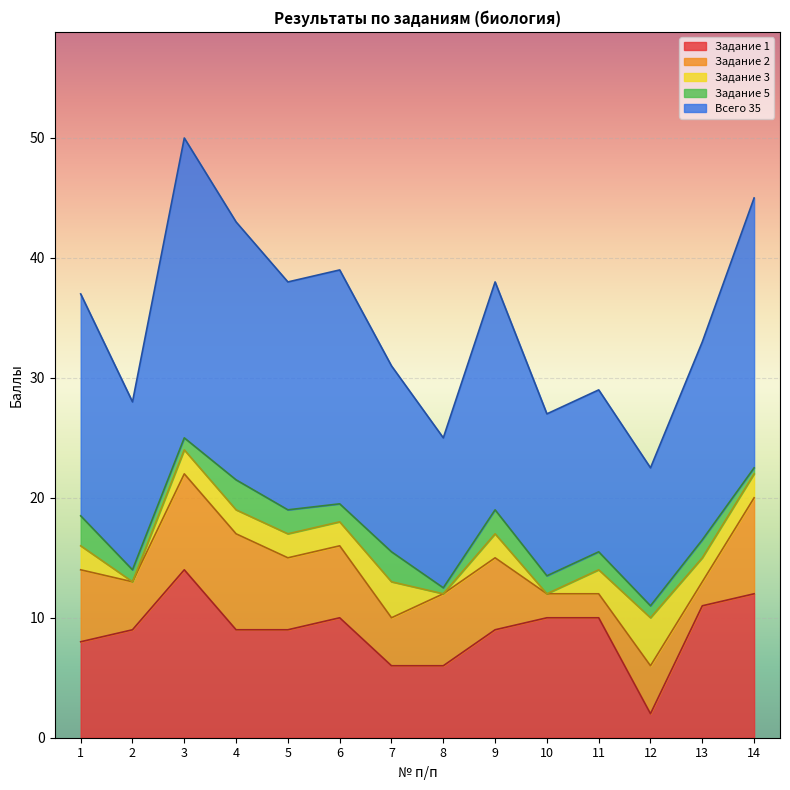

What is the total value across all series at 8?

25.0